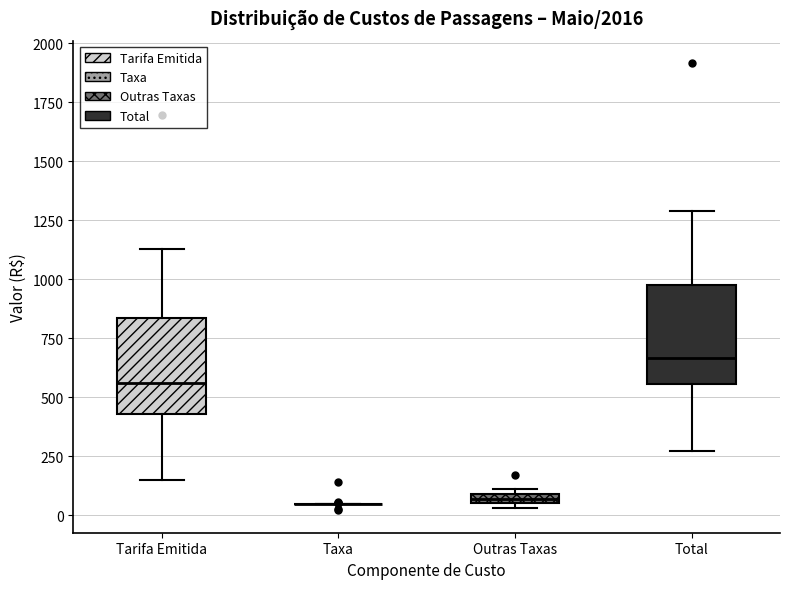

Where does the upper whisker of the box for Total end on the y-axis? The values are not printed on the chart, so give them approximately, as read against the axis.

1300